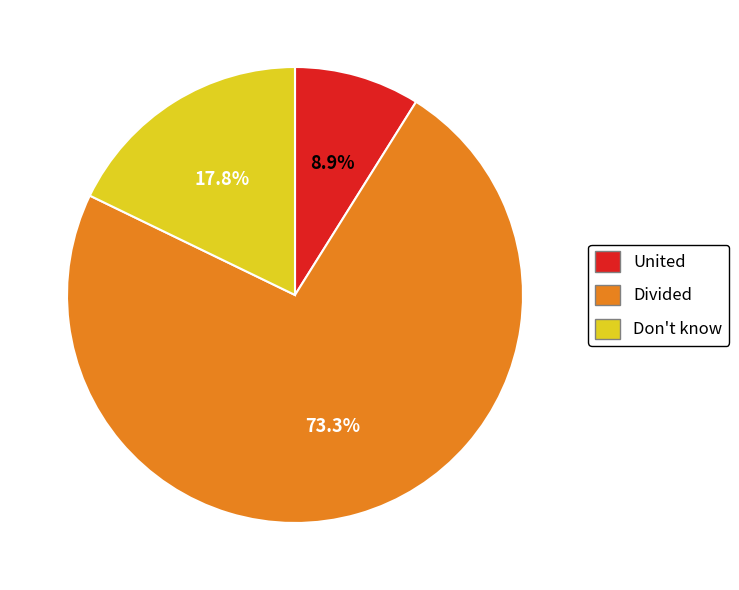

To the nearest percent, what is the combined percentage of United and Divided?

82%